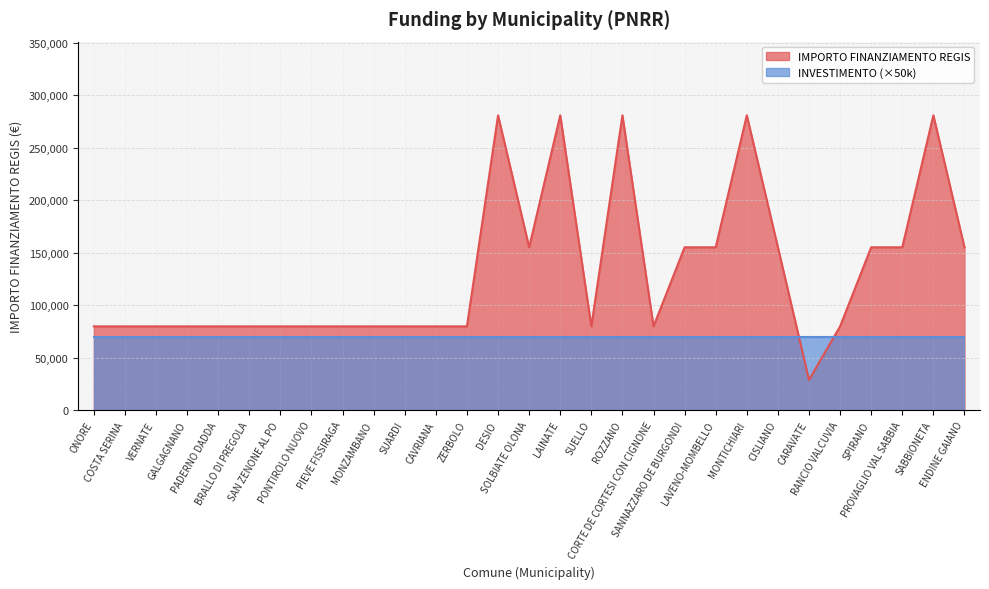

Between ENDINE GAIANO and PONTIROLO NUOVO, which is larger?

ENDINE GAIANO